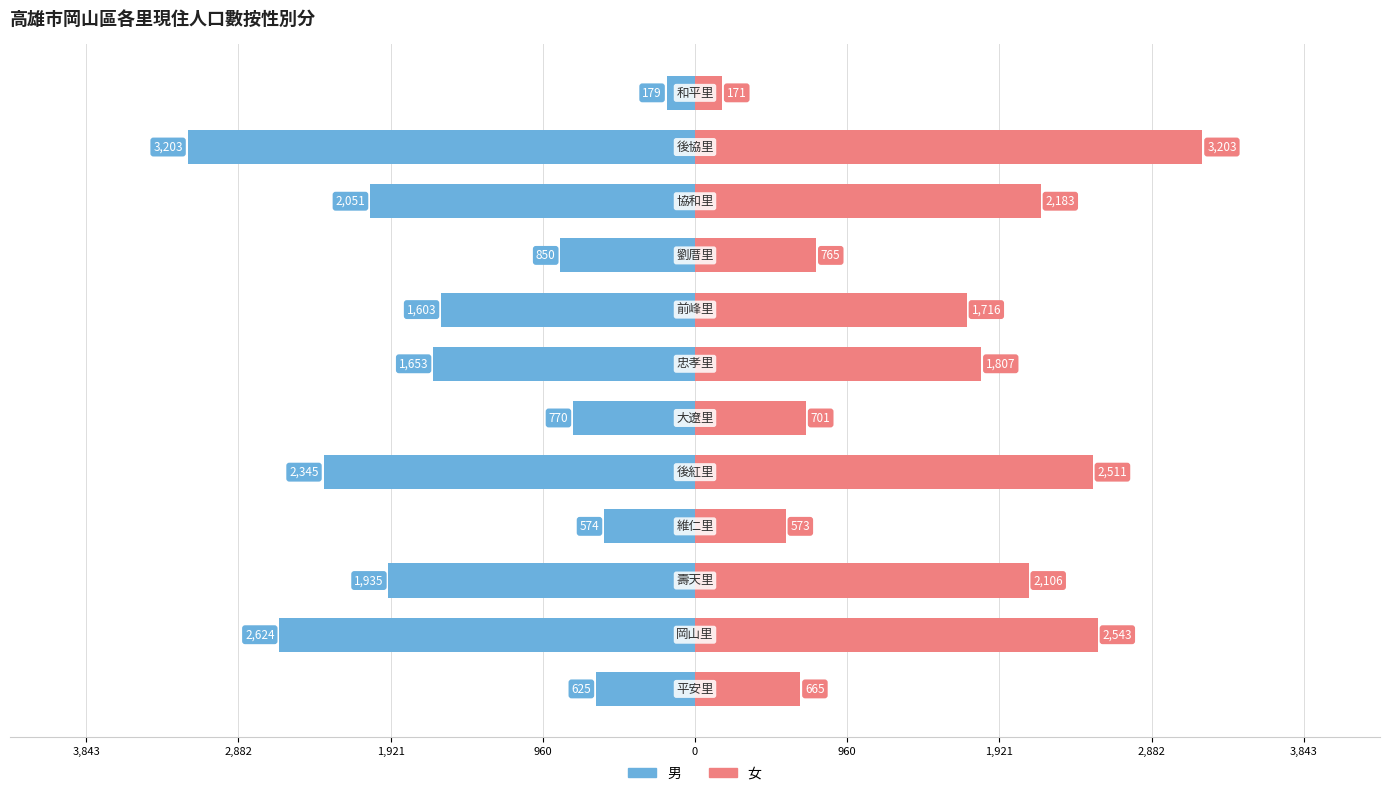

Which series has the largest total across all categories?

女